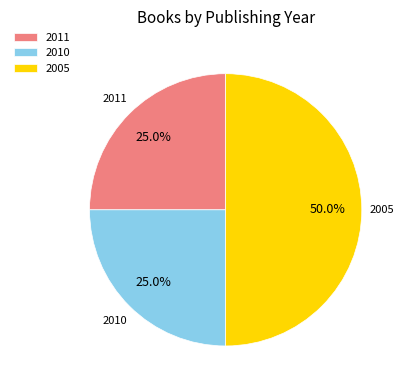

What is the ratio of the value at 2005 to the value at 2011?

2.0